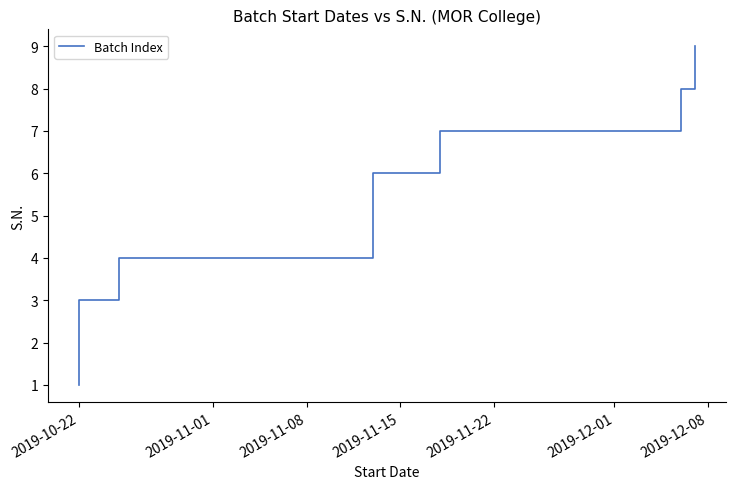

Which has a higher value, 2019-11-01 or 2019-12-01?

2019-12-01